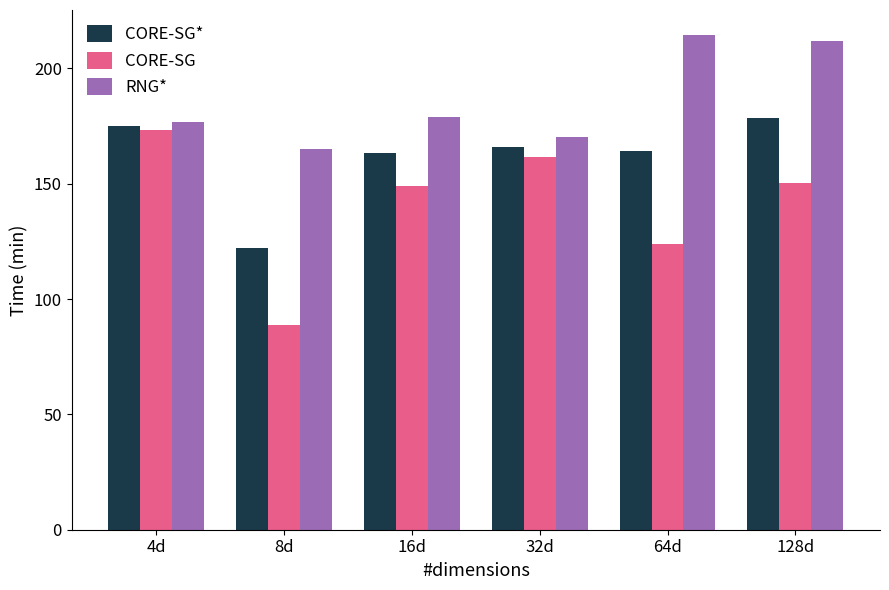

What is the smallest value displayed?

88.8